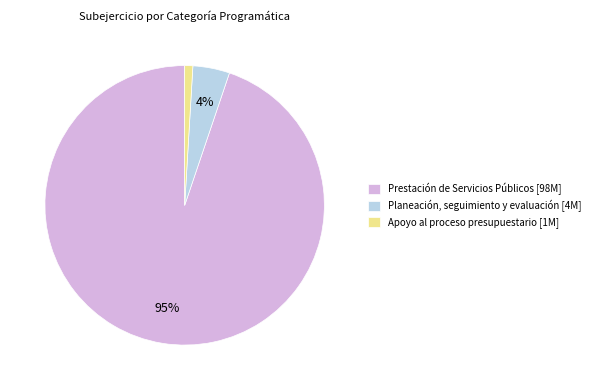

Is there any slice that represents more than half of the pie?

Yes